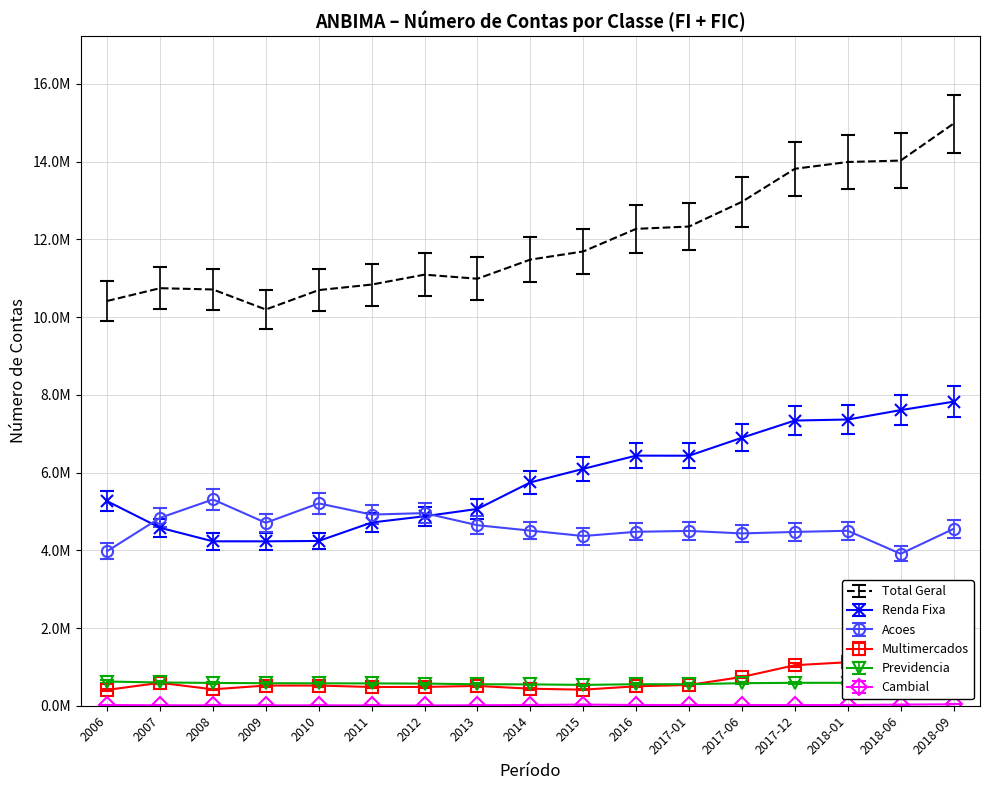

Rank the series by their maximum value, from highest to lowest.

Total Geral, Renda Fixa, Acoes, Multimercados, Previdencia, Cambial